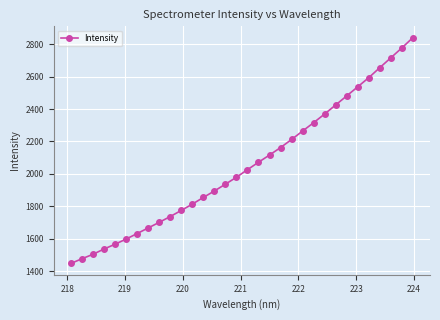

What is the value of the 17th point from the left?

2026.5